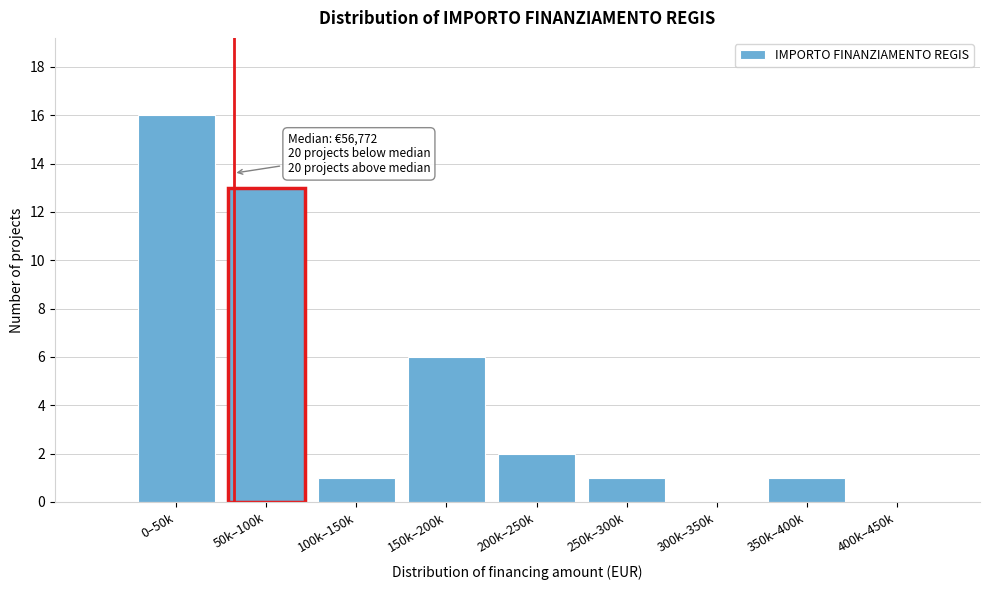

Reading left to right, list all the values displayed in this chart.

0–50k=16	50k–100k=13	100k–150k=1	150k–200k=6	200k–250k=2	250k–300k=1	300k–350k=0	350k–400k=1	400k–450k=0